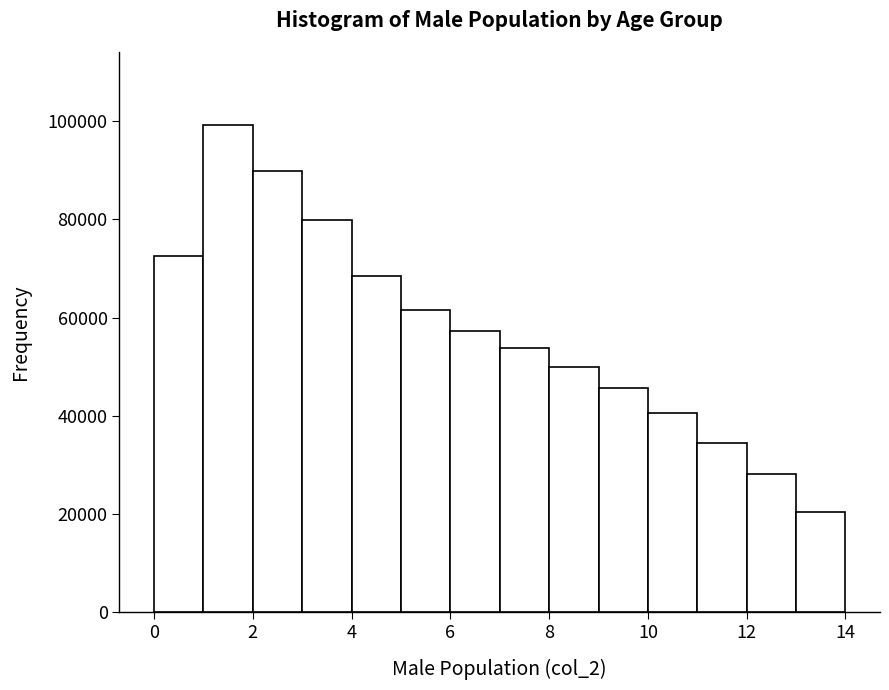

Reading left to right, transcribe this chart: for each bar, give the range it covers on the x-axis and its height. The values are not printed on the chart, so give them approximately, as read against the axis.

0 to 1: 72000
1 to 2: 100000
2 to 3: 90000
3 to 4: 80000
4 to 5: 68000
5 to 6: 62000
6 to 7: 58000
7 to 8: 54000
8 to 9: 50000
9 to 10: 46000
10 to 11: 40000
11 to 12: 34000
12 to 13: 28000
13 to 14: 20000